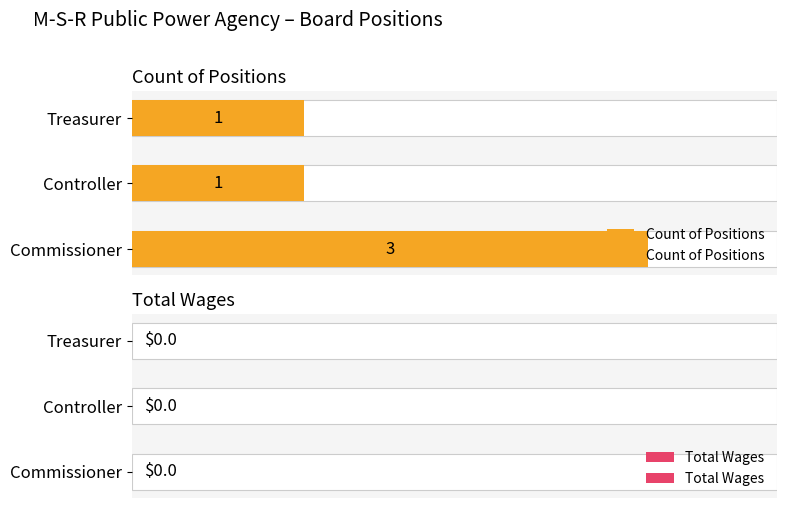

Which series has the largest total across all categories?

Count of Positions